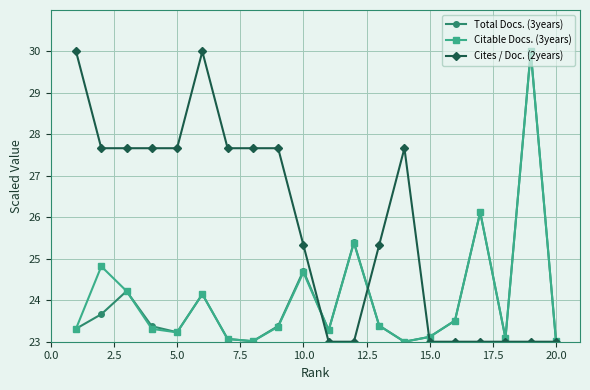

Which series has the largest total across all categories?

Cites / Doc. (2years)